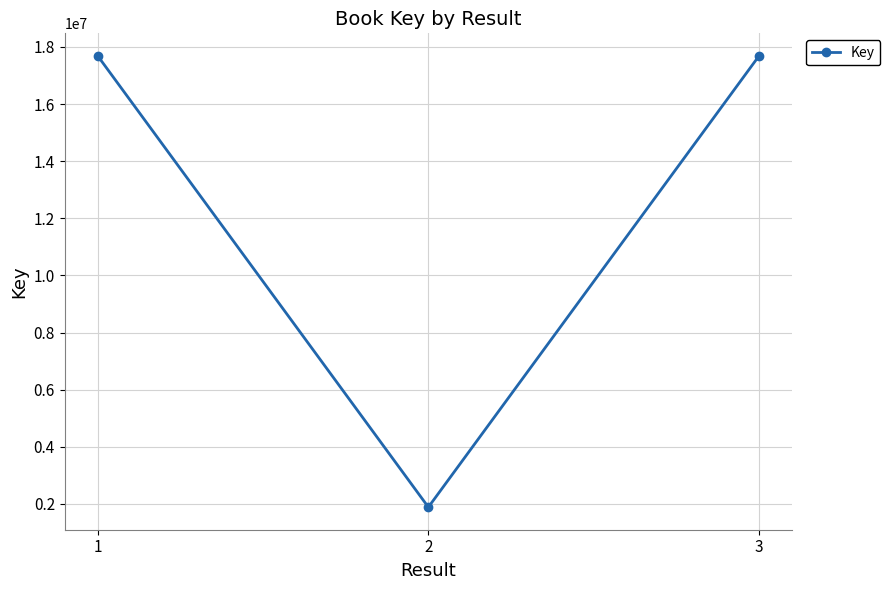

What is the ratio of the value at 2 to the value at 1?

0.1